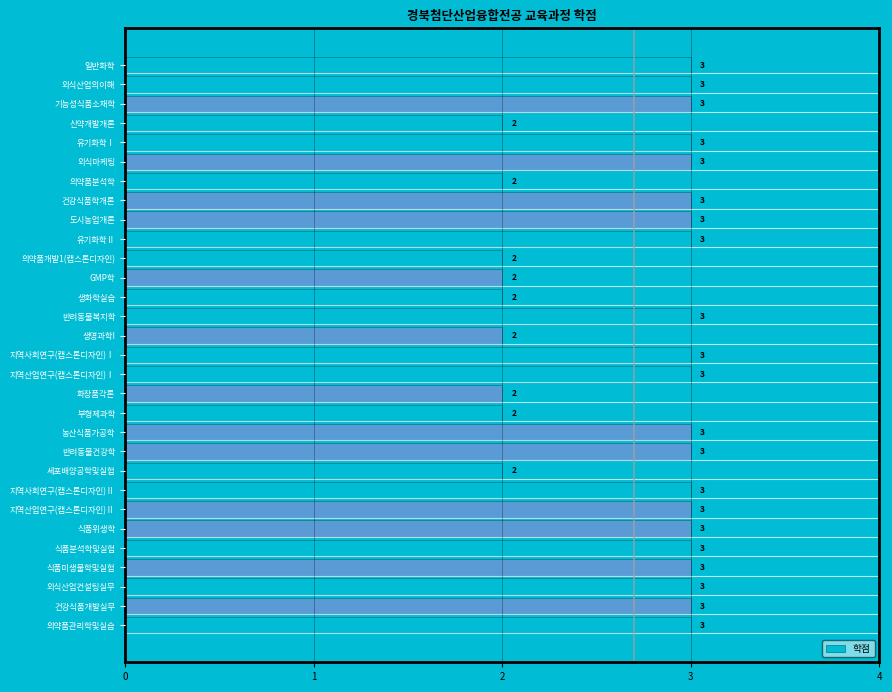

How many distinct data groups are displayed?

1